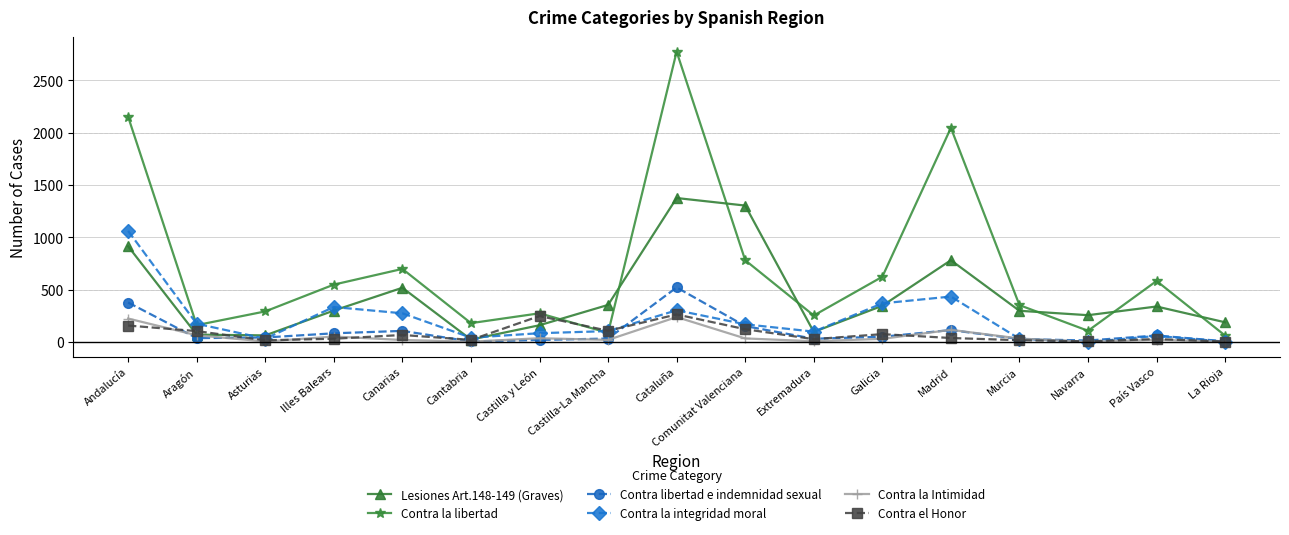

What is the label of the 11th point from the left?

Extremadura